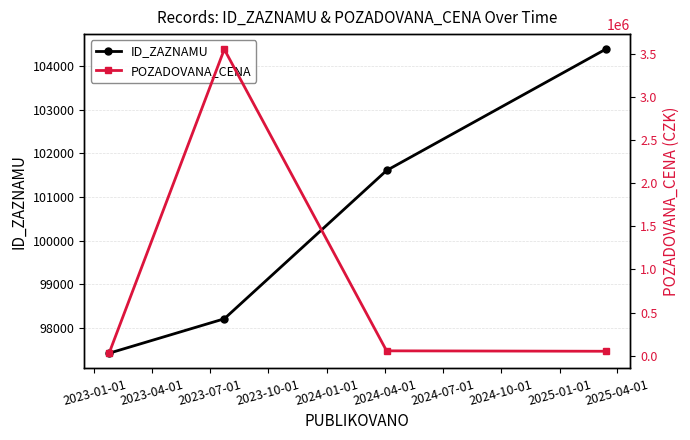

What is the minimum value for ID_ZAZNAMU?

97427